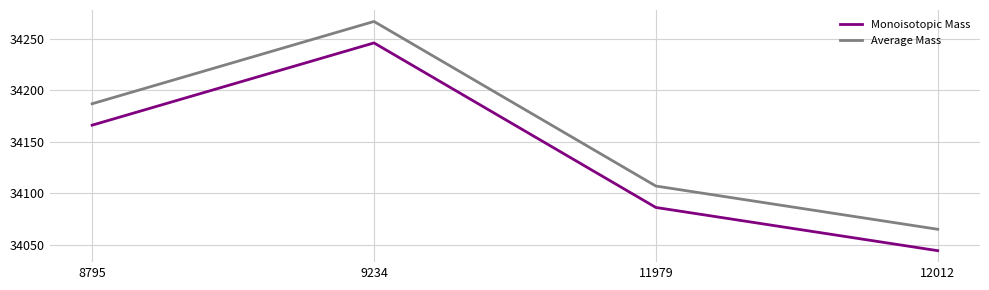

True or false: Monoisotopic Mass and Average Mass cross at least once.

False